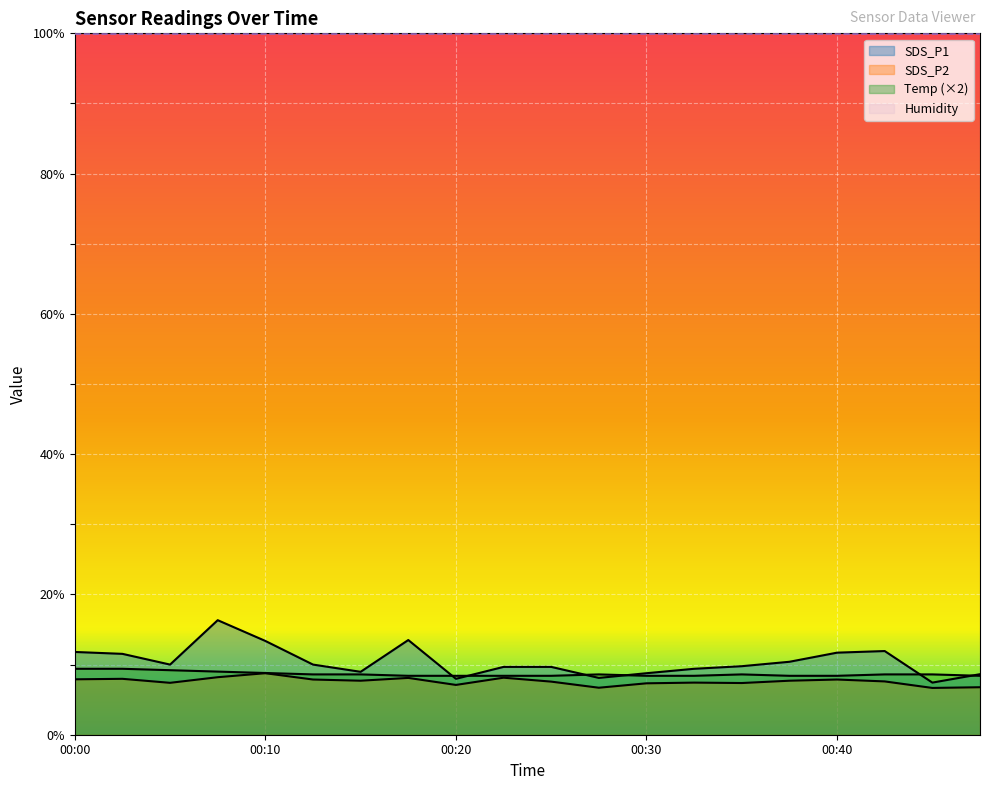

What is the difference between the second highest and minimum values in the SDS_P1 series?

6.1